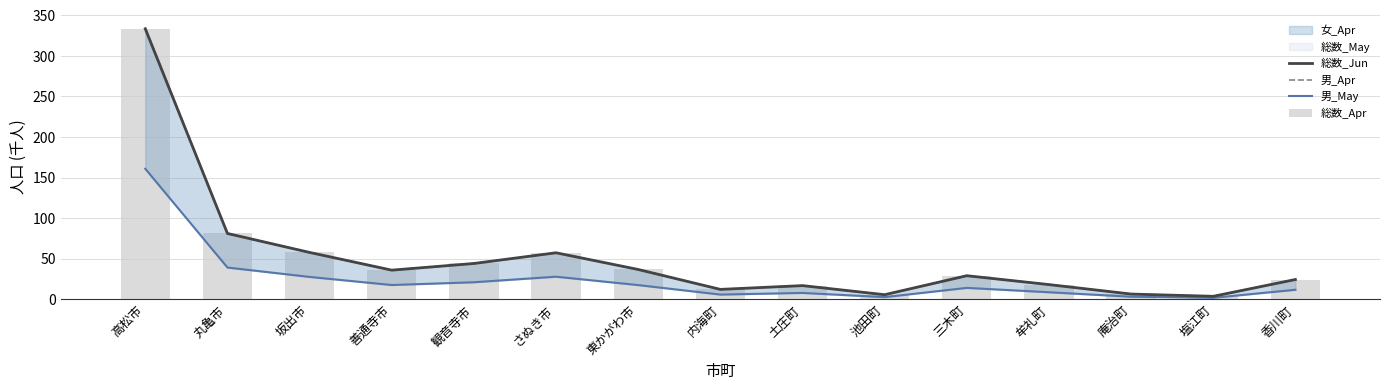

Which category has the lowest value in the 総数_Jun series?

塩江町